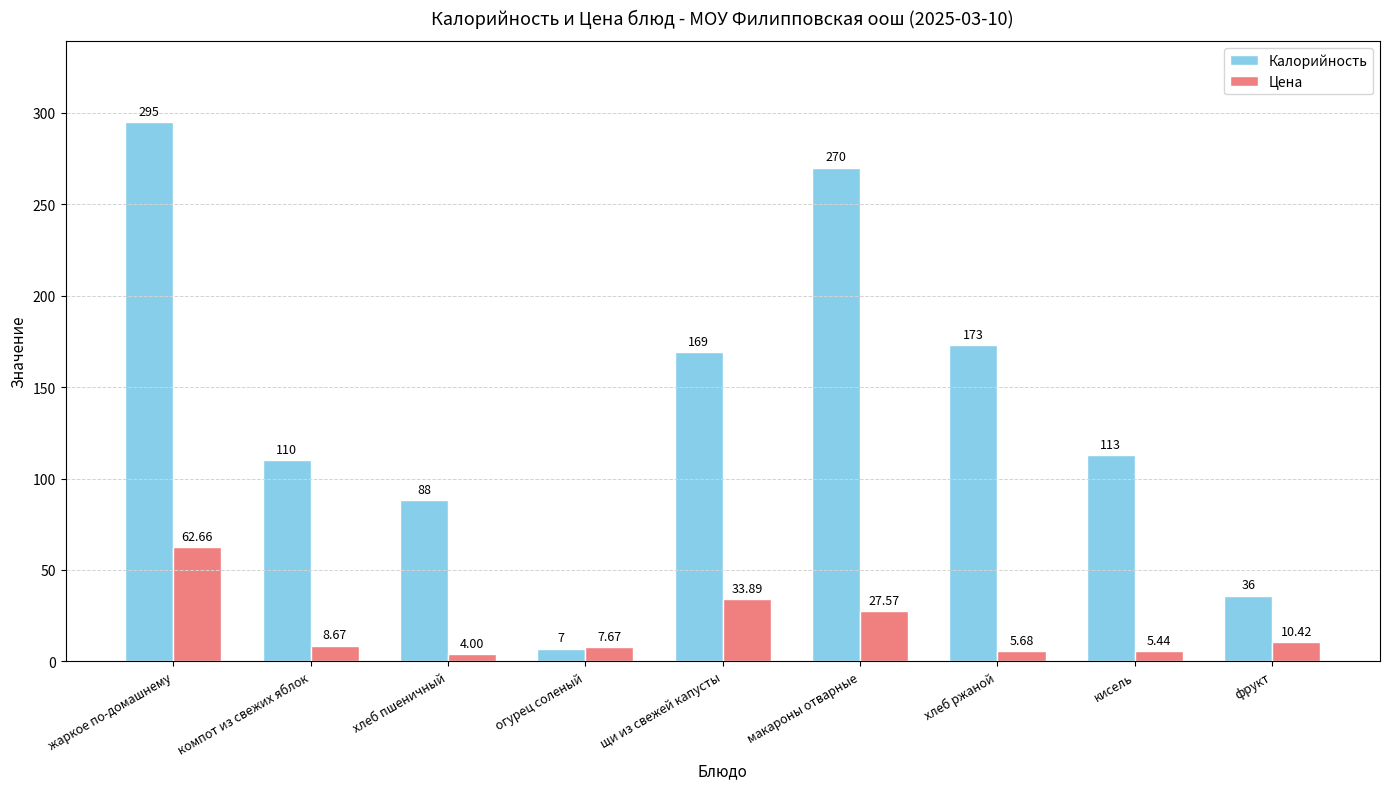

How many categories are shown in the chart?

9